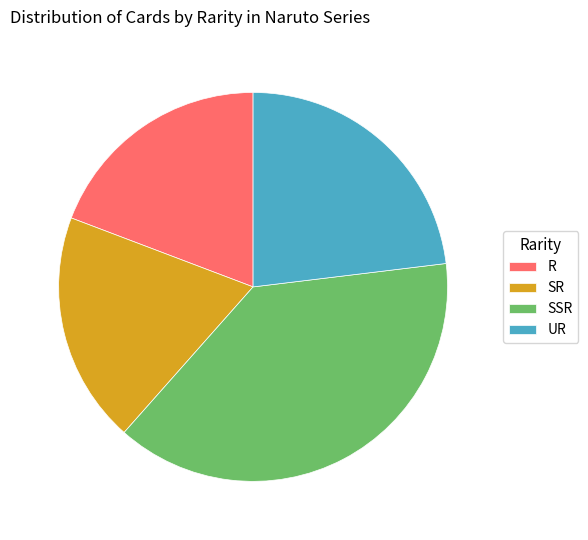

Between R and UR, which is larger?

UR